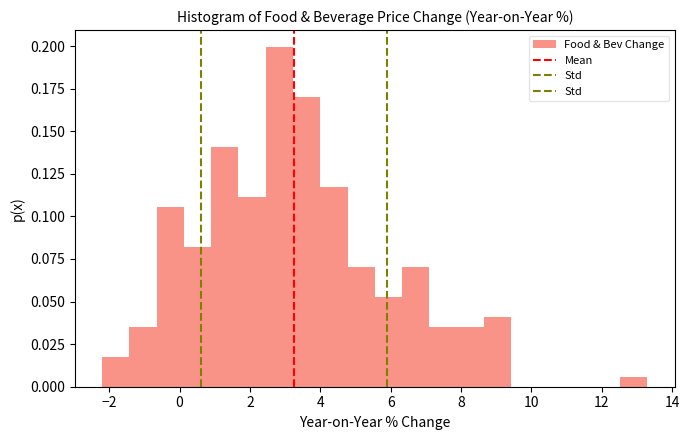

Around what value on the x-axis is the tallest bar? Give the approximate position of its centre, as read against the axis.

2.8